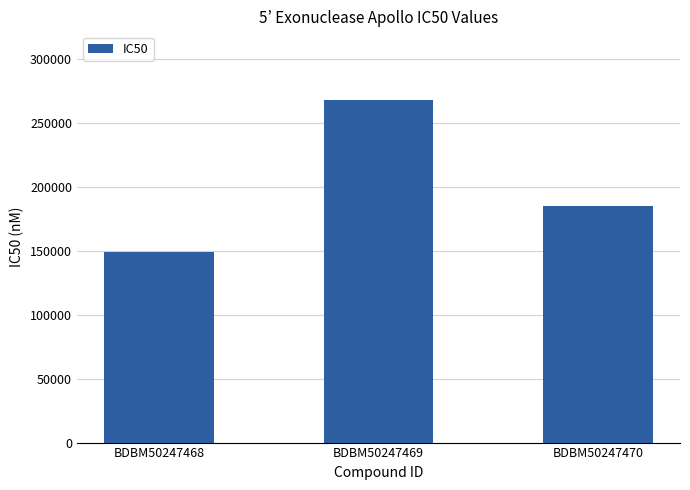

What is the difference between the maximum and minimum values?

119000